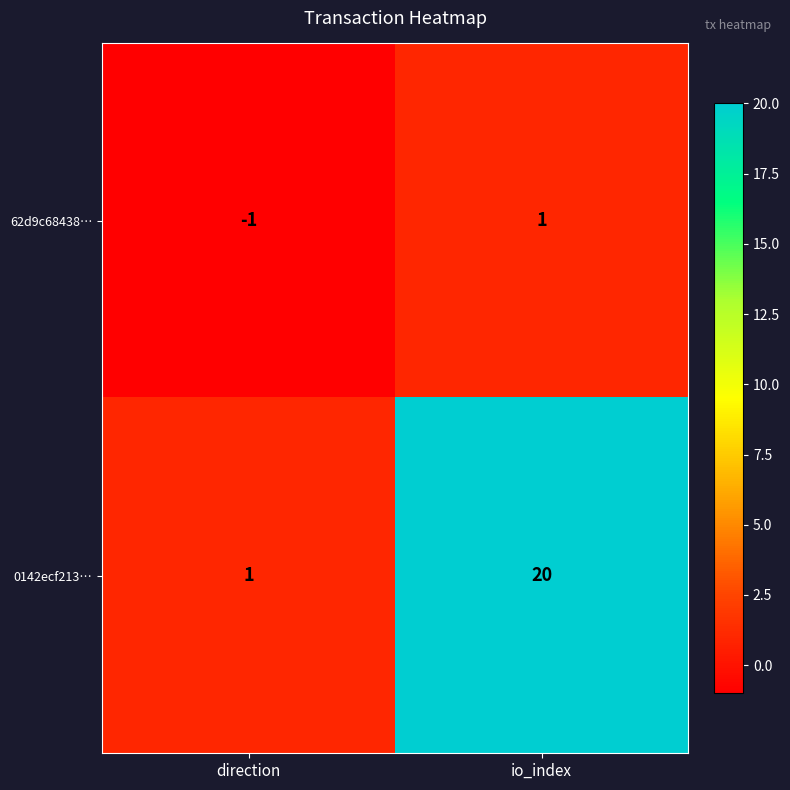

What is the difference between the maximum and minimum values in the 0142ecf213… series?

19